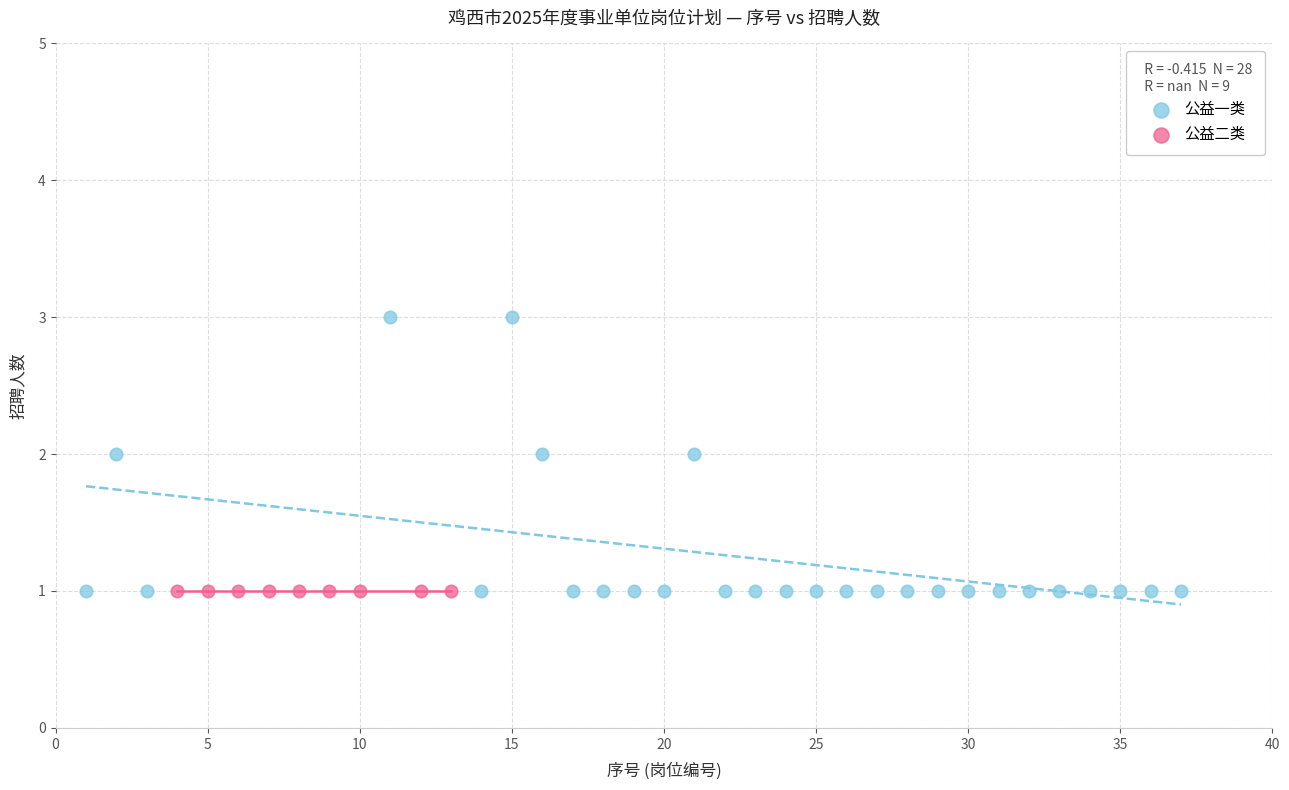

Which series reaches the maximum Y coordinate?

公益一类